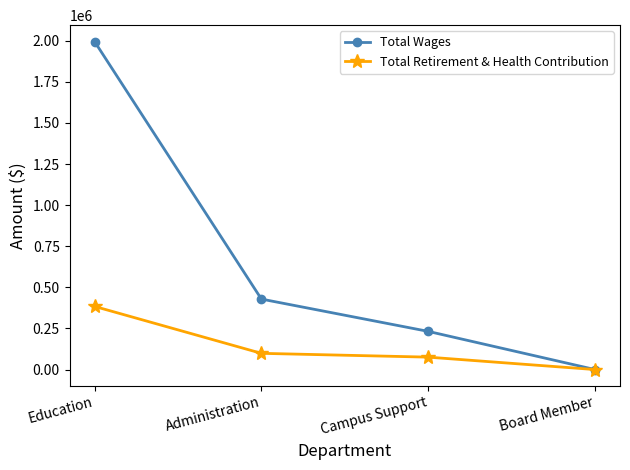

What is the maximum value shown in the chart?

1995171